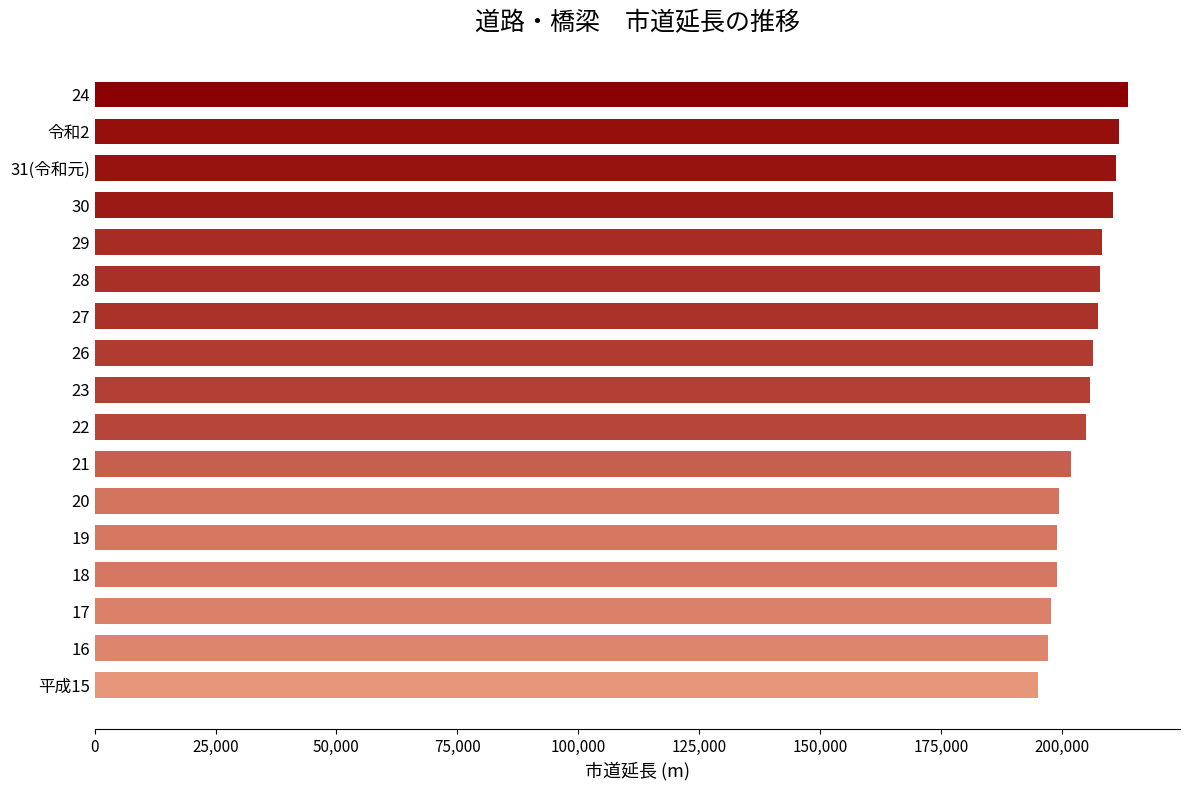

What is the minimum value shown in the chart?

195151